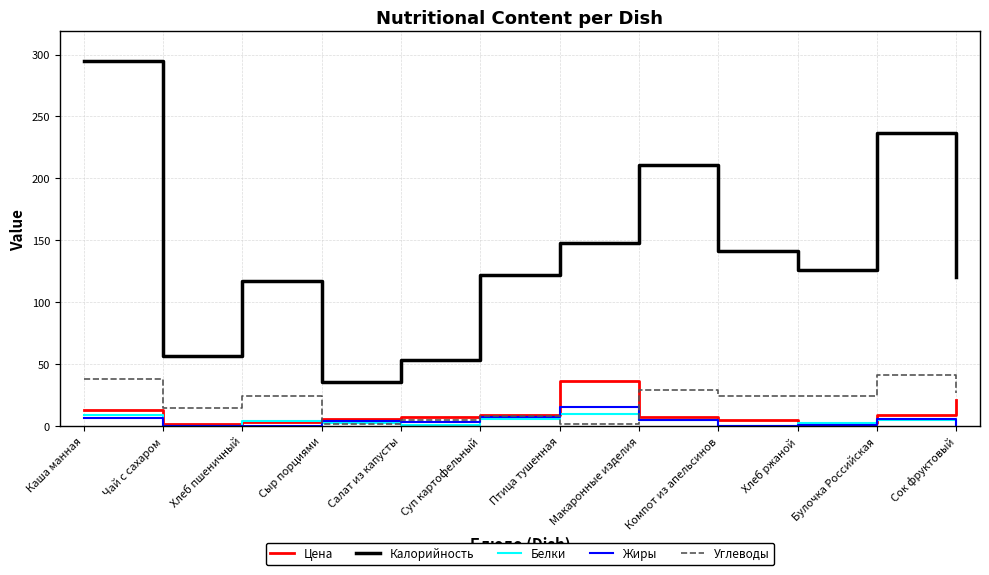

What is the lowest value of the Жиры series?

0.1